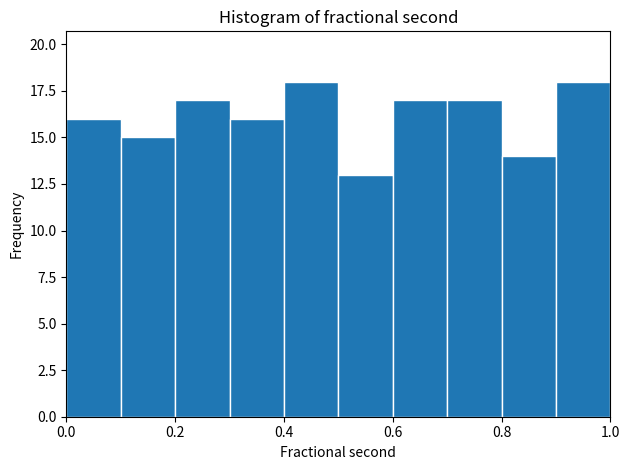

How tall is the bar that spans 0.4 to 0.5 on the x-axis? The values are not printed on the chart, so give them approximately, as read against the axis.

18